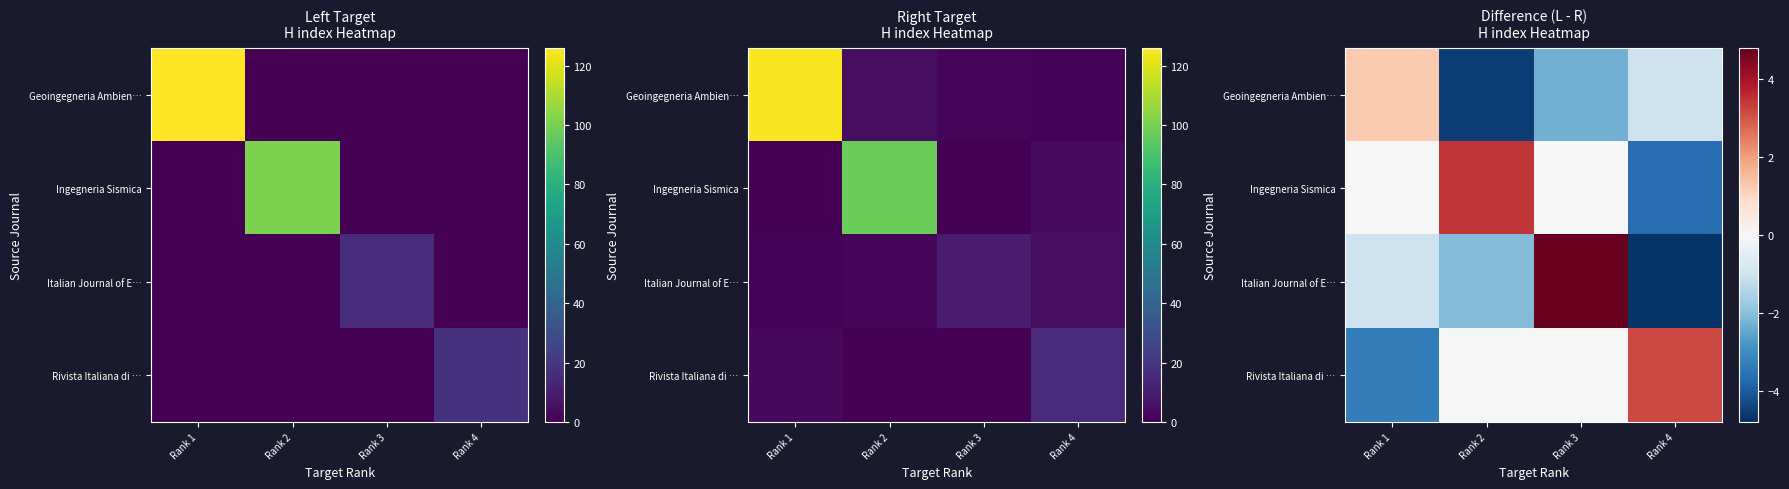

Which series changed the most between Rank 1 and Rank 2?

Geoingegneria Ambien…